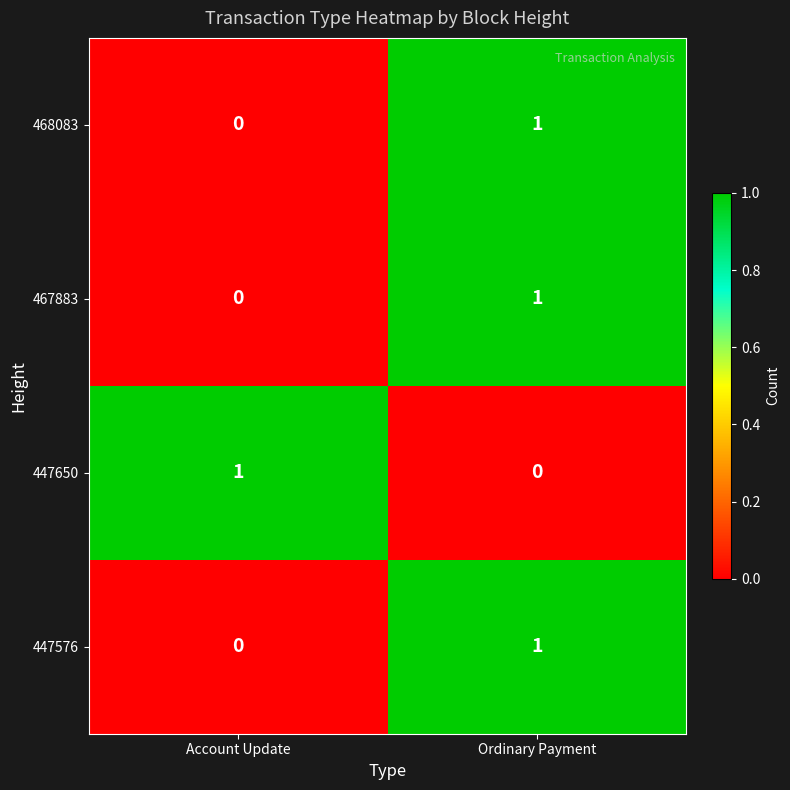

Count the number of categories in the chart.

2